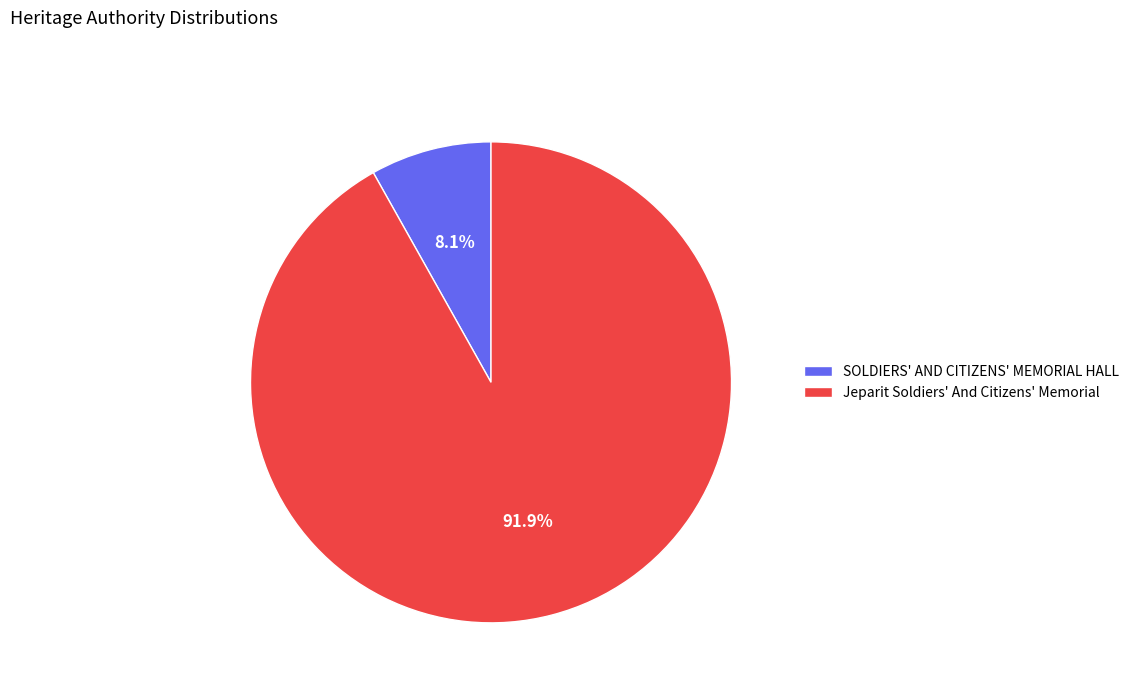

Between Jeparit Soldiers' And Citizens' Memorial and SOLDIERS' AND CITIZENS' MEMORIAL HALL, which is larger?

Jeparit Soldiers' And Citizens' Memorial